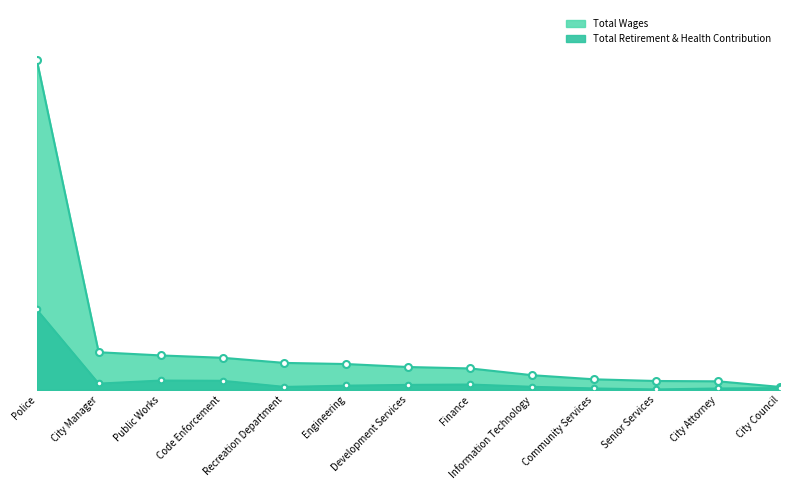

Between Information Technology and City Council, which series saw the biggest shift?

Total Wages